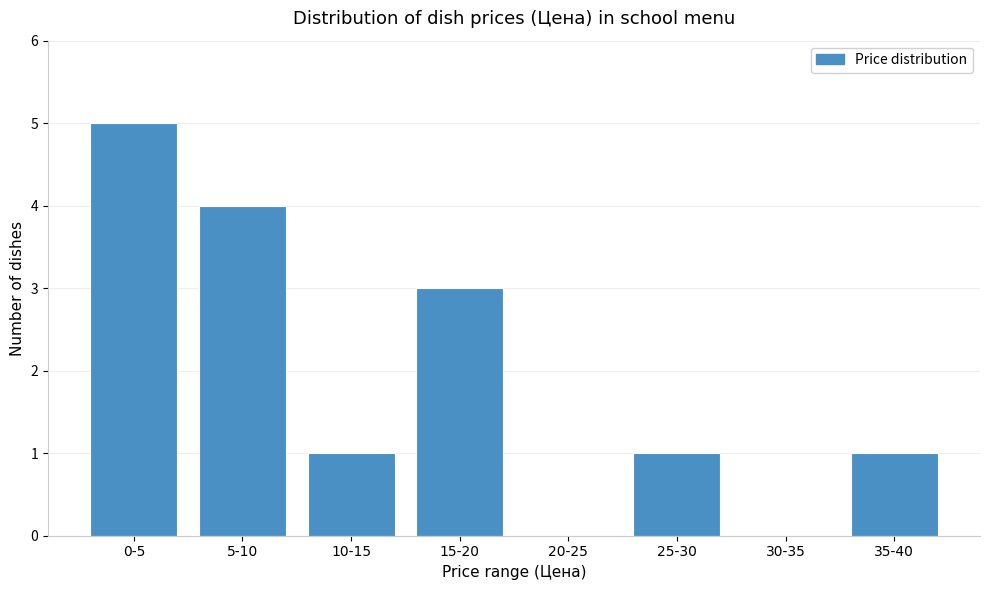

Reading right to left, extract all data points from this chart.

35-40=1	30-35=0	25-30=1	20-25=0	15-20=3	10-15=1	5-10=4	0-5=5